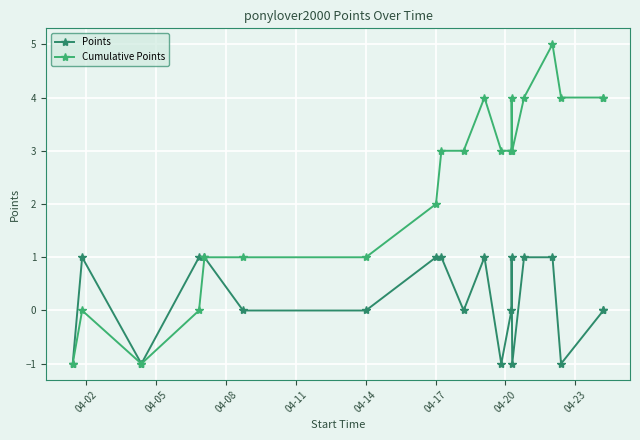

What is the value of the Cumulative Points point at the 3rd from the left?

-1